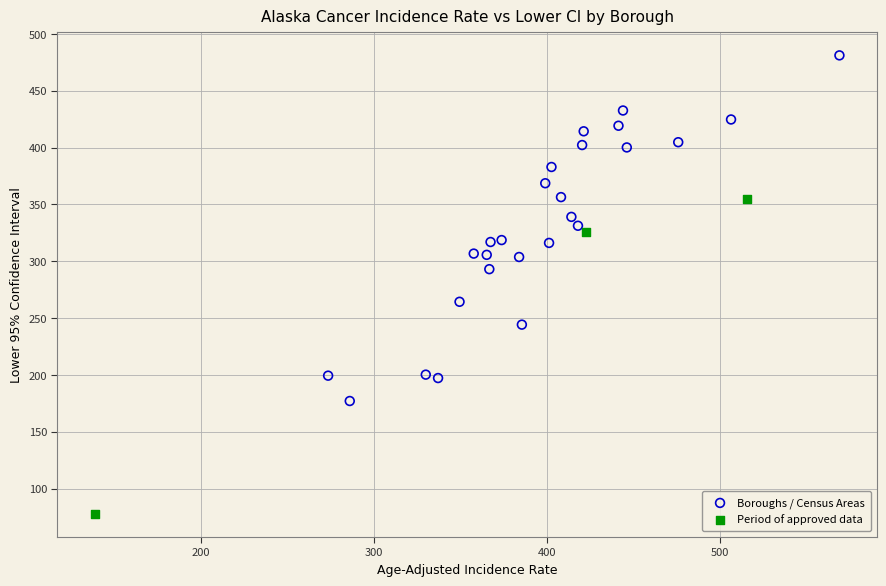

Which series contains the highest Y value?

Boroughs / Census Areas